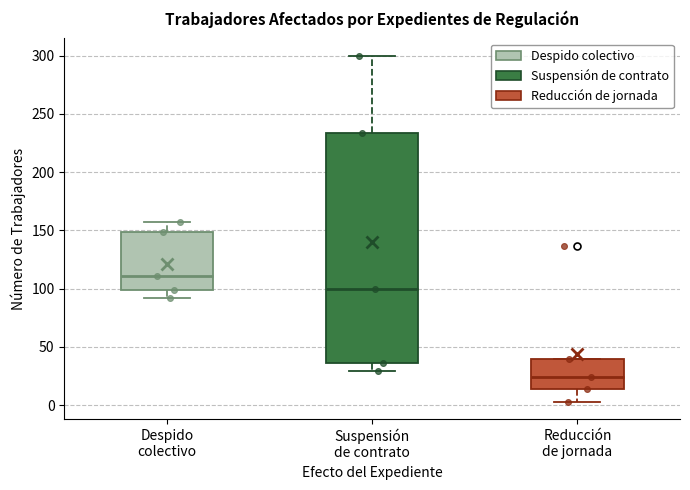

Reading left to right, transcribe this box plot: for each box, give where its median line is, the range the box spans, and where its two whiskers end, as read against the y-axis. The values are not printed on the chart, so give them approximately, as read against the axis.

Despido colectivo: median 110, box 100 to 150, whiskers 90 to 155
Suspensión de contrato: median 100, box 35 to 235, whiskers 30 to 300
Reducción de jornada: median 25, box 15 to 40, whiskers 5 to 40